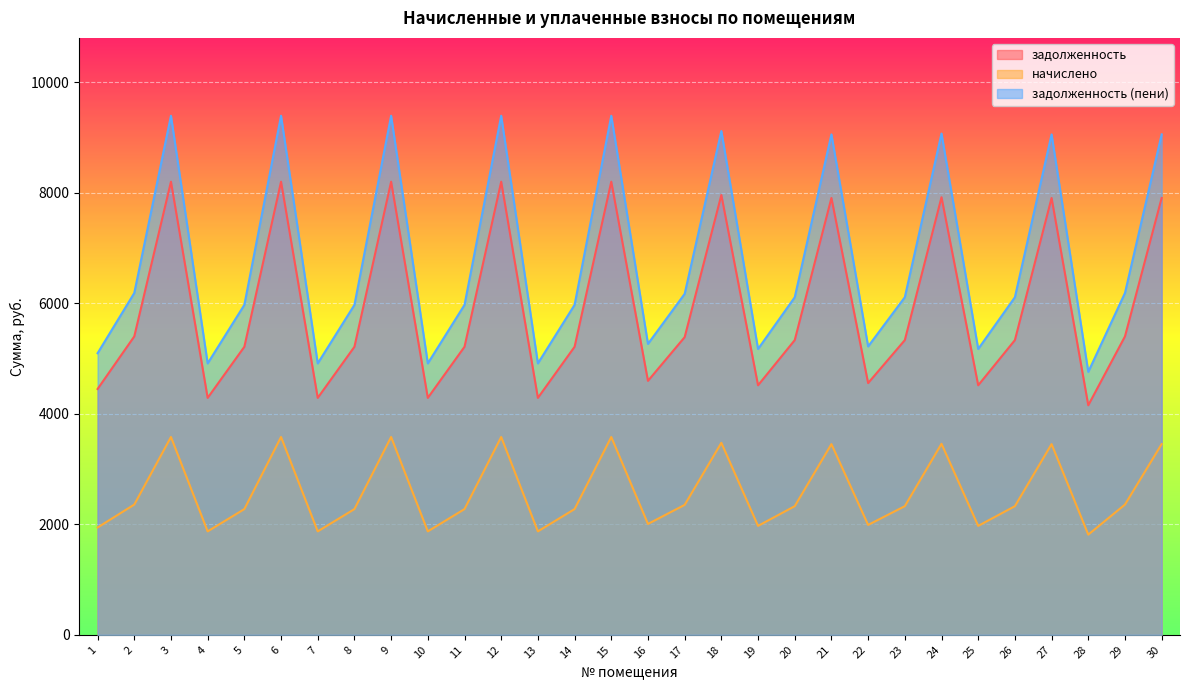

List the series in order of their overall mean, lowest first.

начислено, задолженность, задолженность (пени)